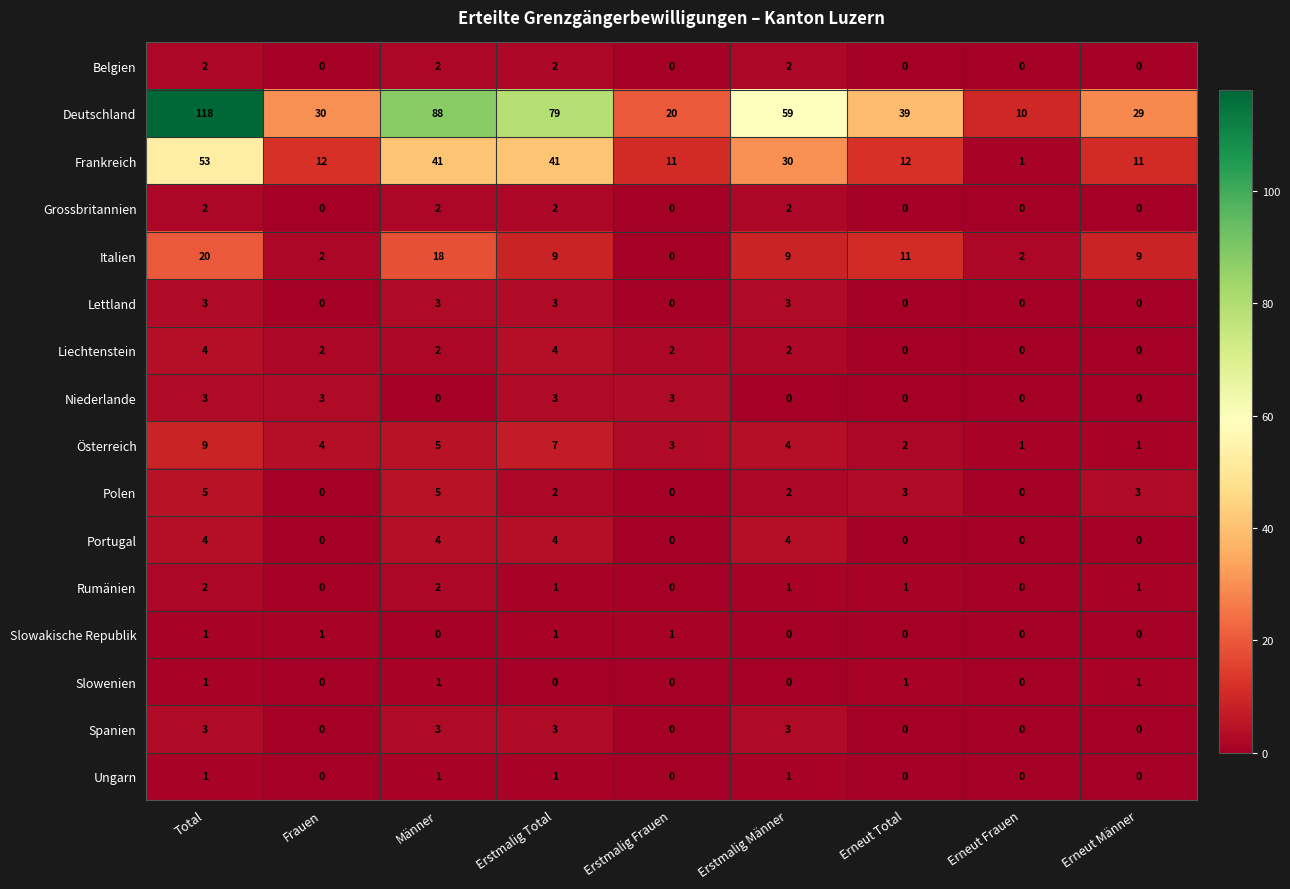

True or false: Spanien has a value of 1 at Total.

False